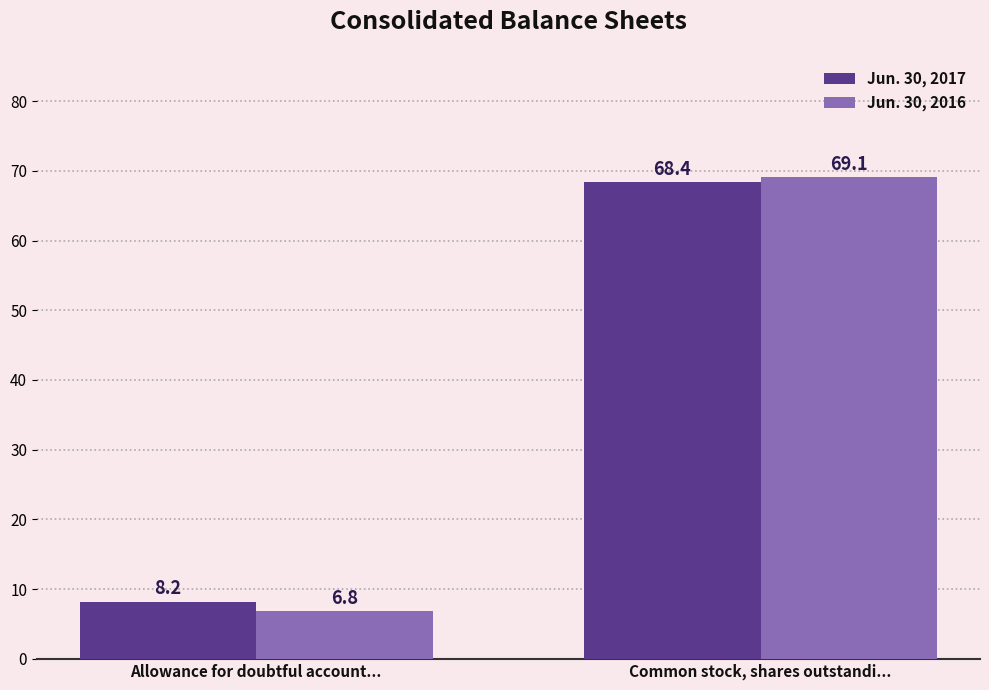

What is the difference between the Jun. 30, 2016 values at Common stock, shares outstandi... and Allowance for doubtful account...?

62.3